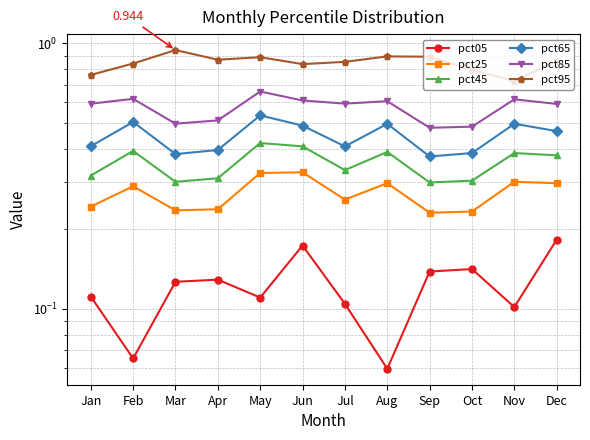

What is the value of the pct65 point at the 8th from the left?

0.5